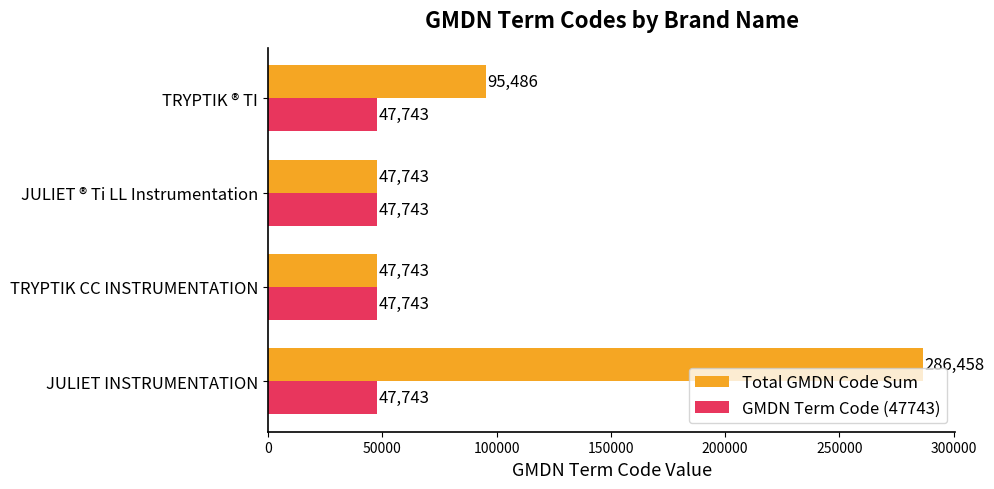

Count the Total GMDN Code Sum values in the range 47743 to 286458.

4